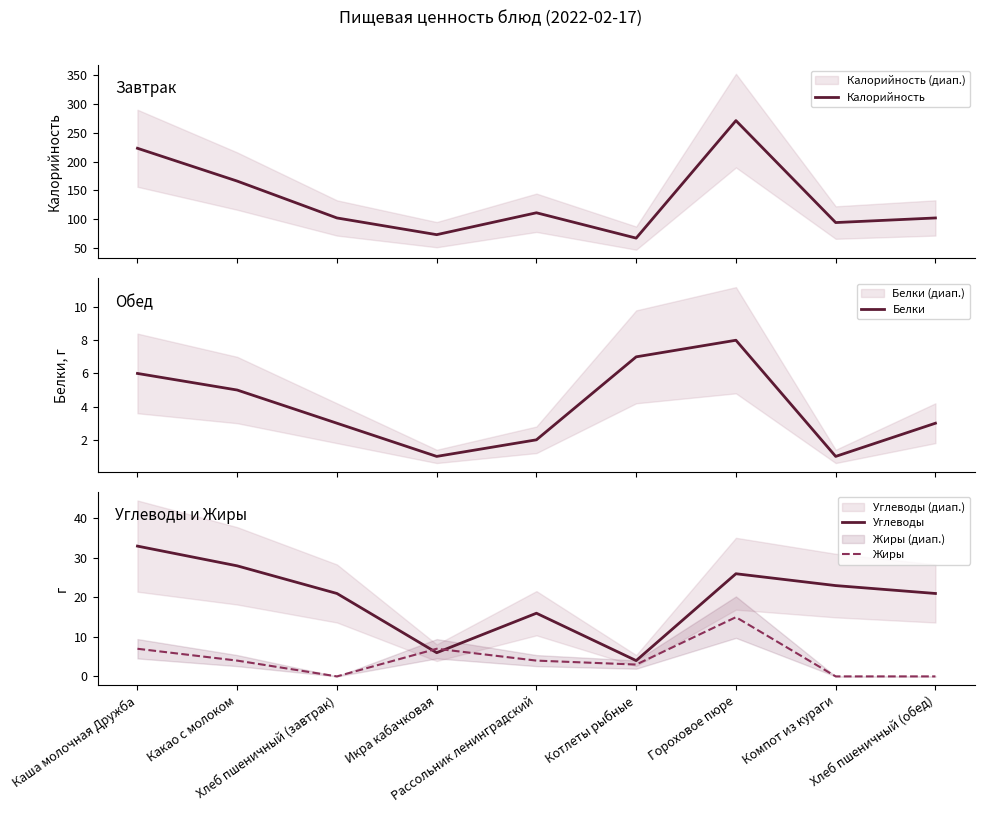

What is the difference between the highest and lowest values at Компот из кураги?

94